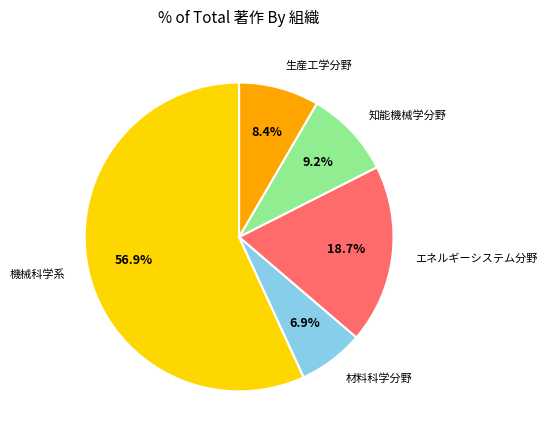

Between 材料科学分野 and 機械科学系, which is larger?

機械科学系